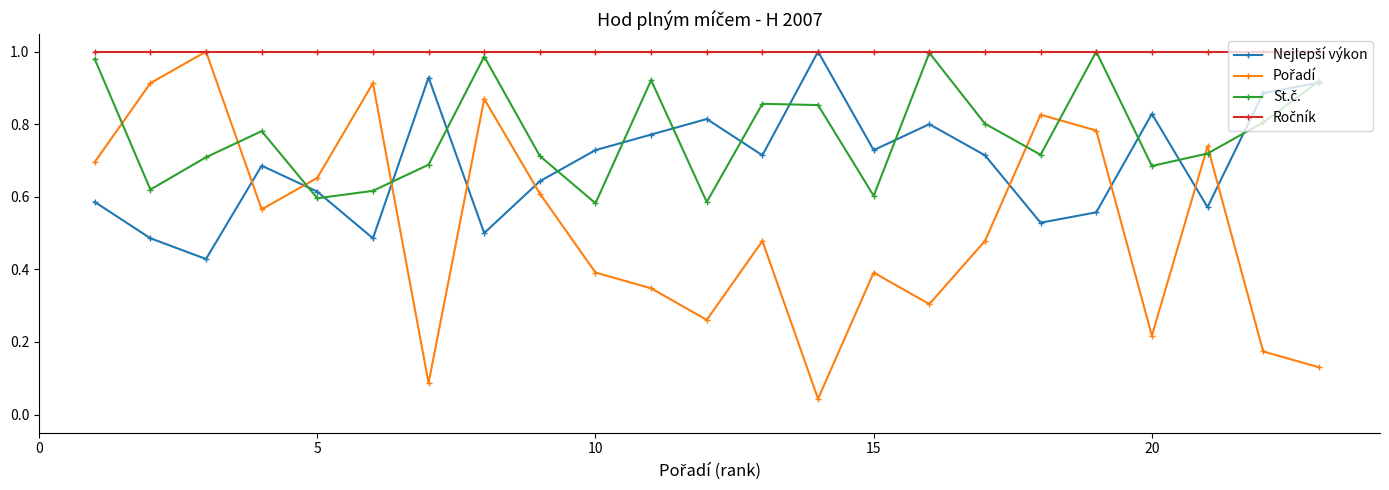

At how many categories does at least one series exceed 0?

23